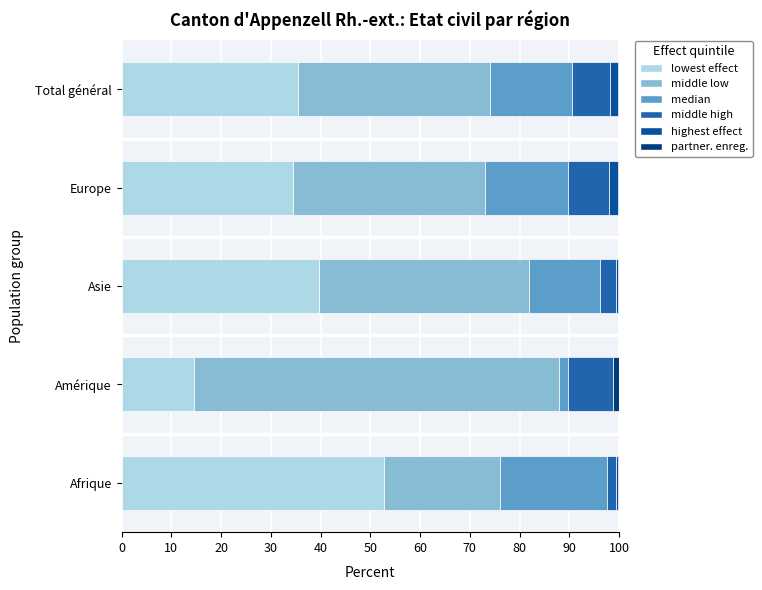

How many data points does each series have?

5